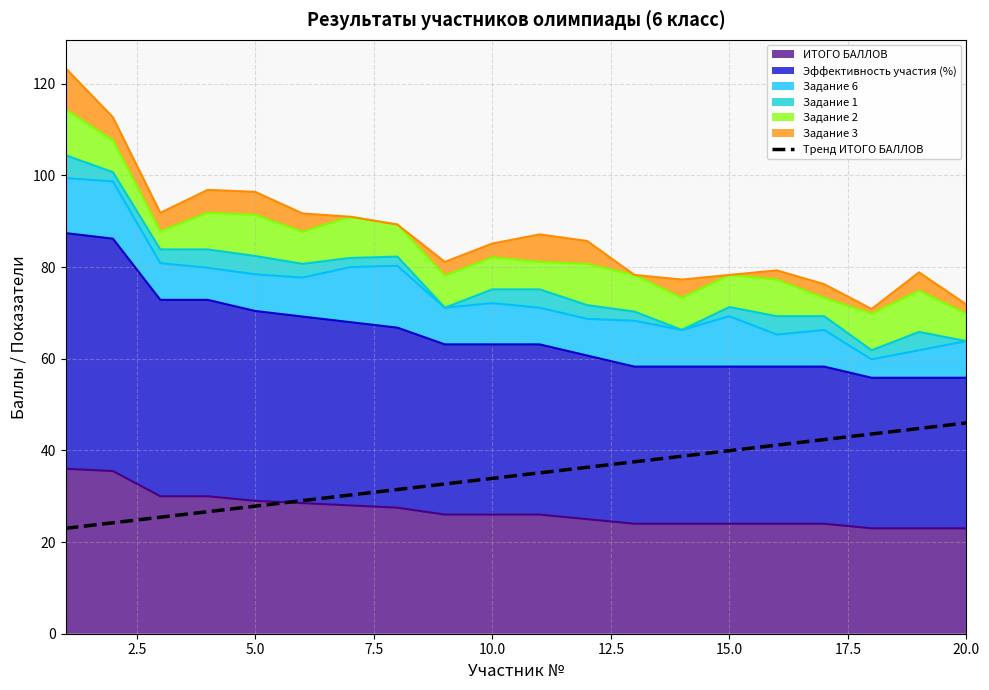

What is the smallest value displayed?

23.0